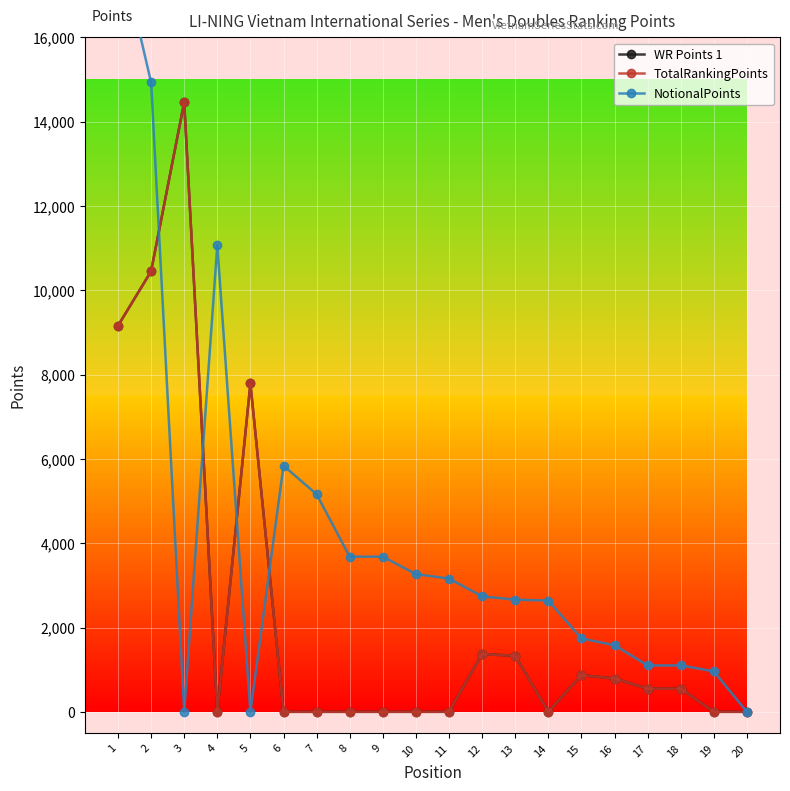

Reading right to left, list all the values displayed in this chart.

WR Points 1: 20=0	19=0	18=550	17=550	16=790	15=870	14=0	13=1330	12=1370	11=0	10=0	9=0	8=0	7=0	6=0	5=7790	4=0	3=14460	2=10450	1=9158
TotalRankingPoints: 20=0	19=0	18=550	17=550	16=790	15=870	14=0	13=1330	12=1370	11=0	10=0	9=0	8=0	7=0	6=0	5=7790	4=0	3=14460	2=10450	1=9158
NotionalPoints: 20=0	19=960	18=1100	17=1100	16=1580	15=1740	14=2640	13=2660	12=2740	11=3160	10=3267	9=3680	8=3680	7=5160	6=5840	5=0	4=11067	3=0	2=14929	1=18316